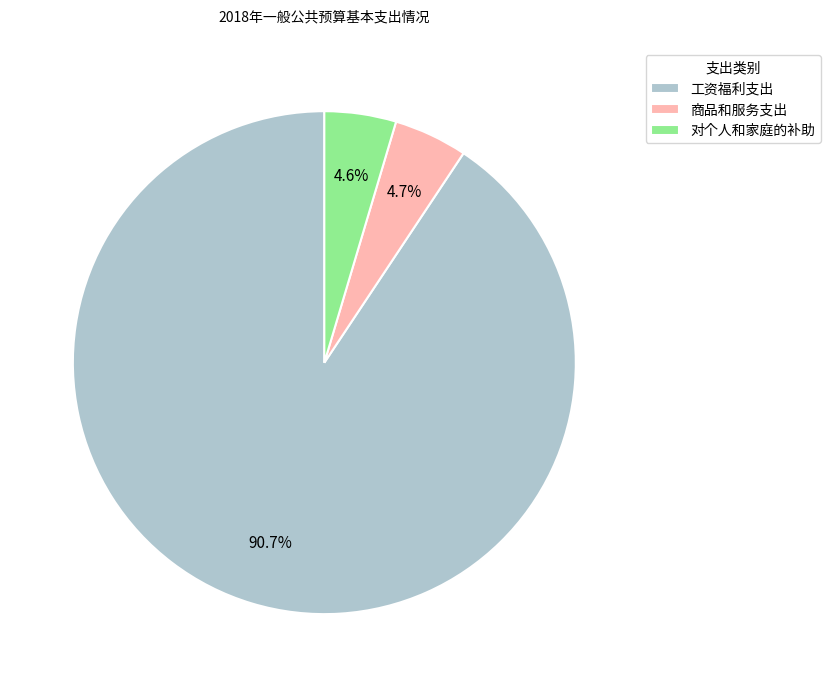

What is the total percentage of 商品和服务支出 and 工资福利支出?

95.4%